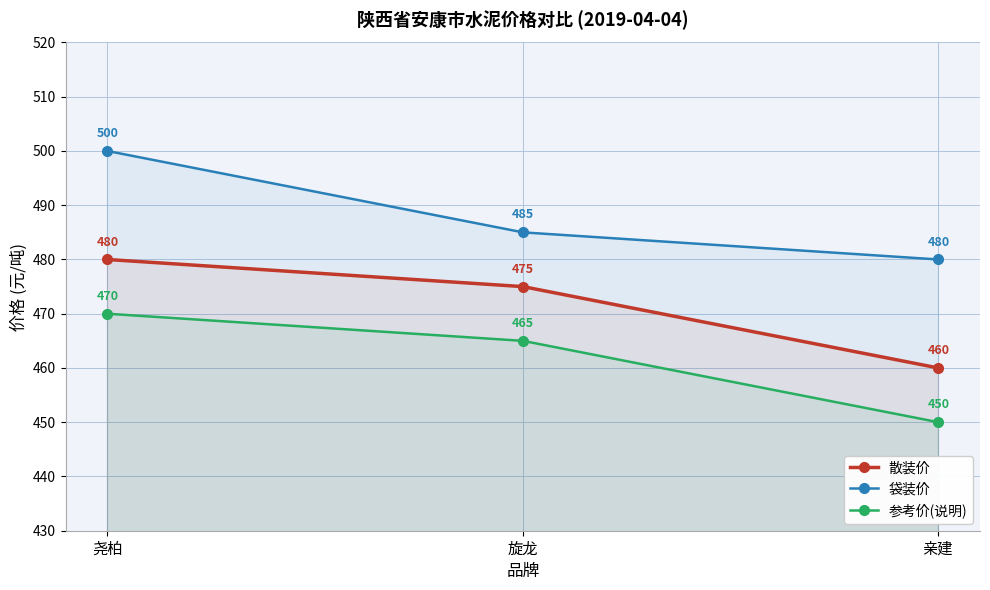

The 散装价 series shows 460 at 亲建. True or false?

True